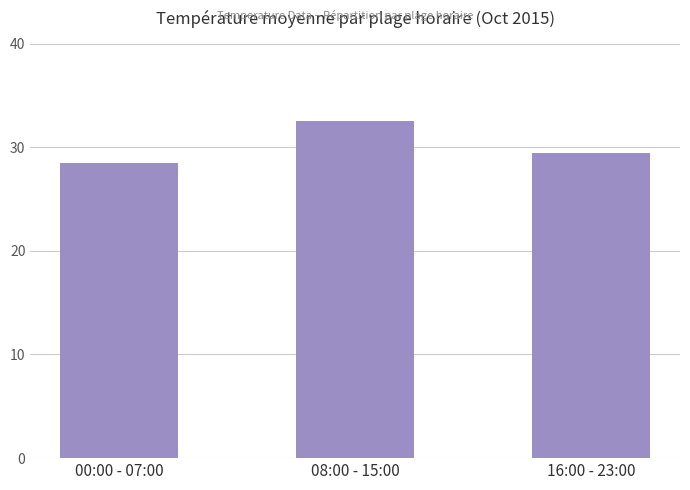

Which label corresponds to the smallest value in the chart?

00:00 - 07:00